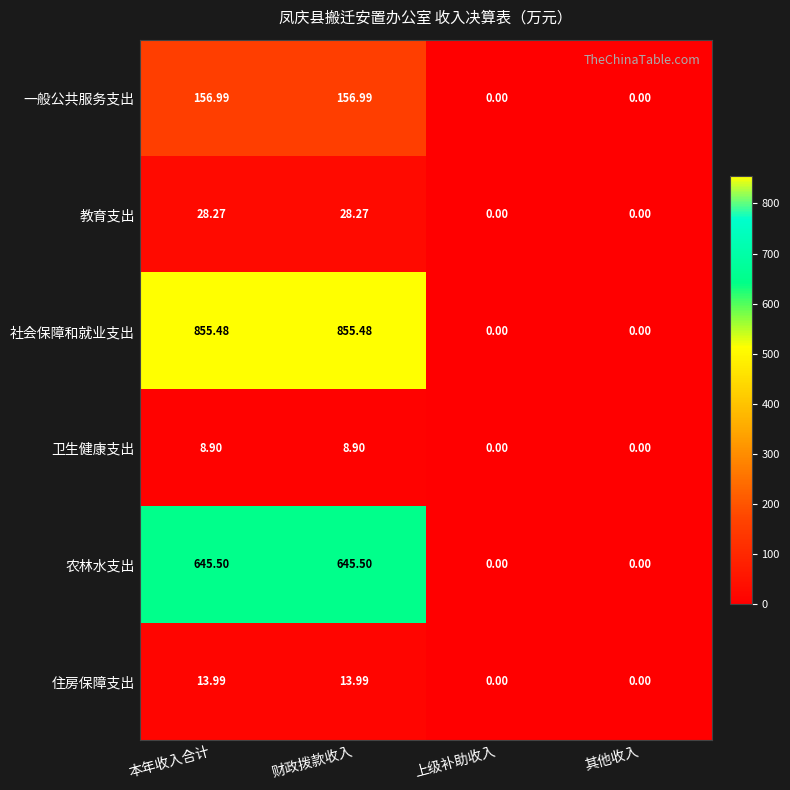

What is the difference between the maximum and minimum values in the 一般公共服务支出 series?

157.0